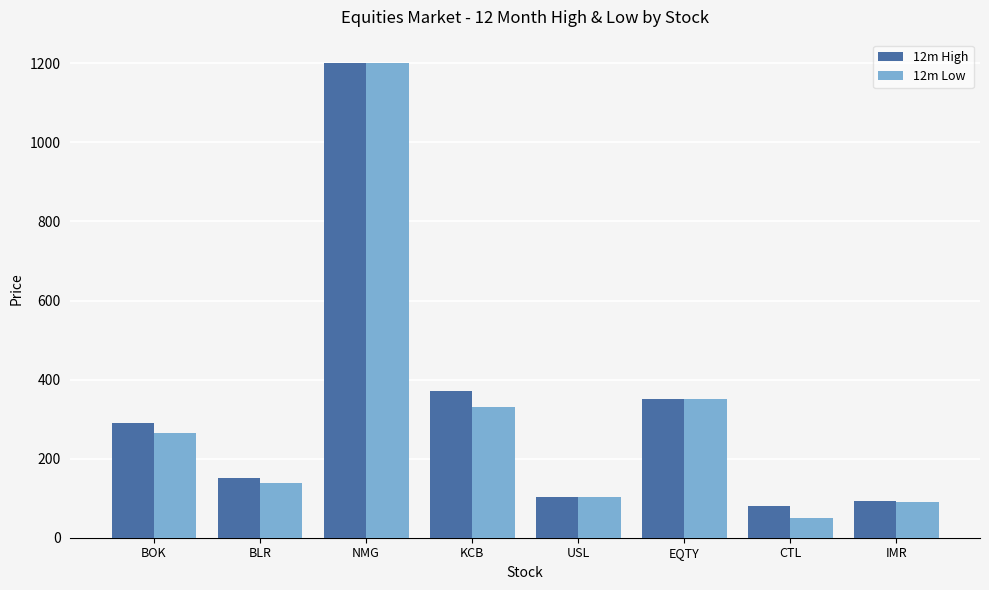

True or false: 12m Low has a value of 104 at USL.

True